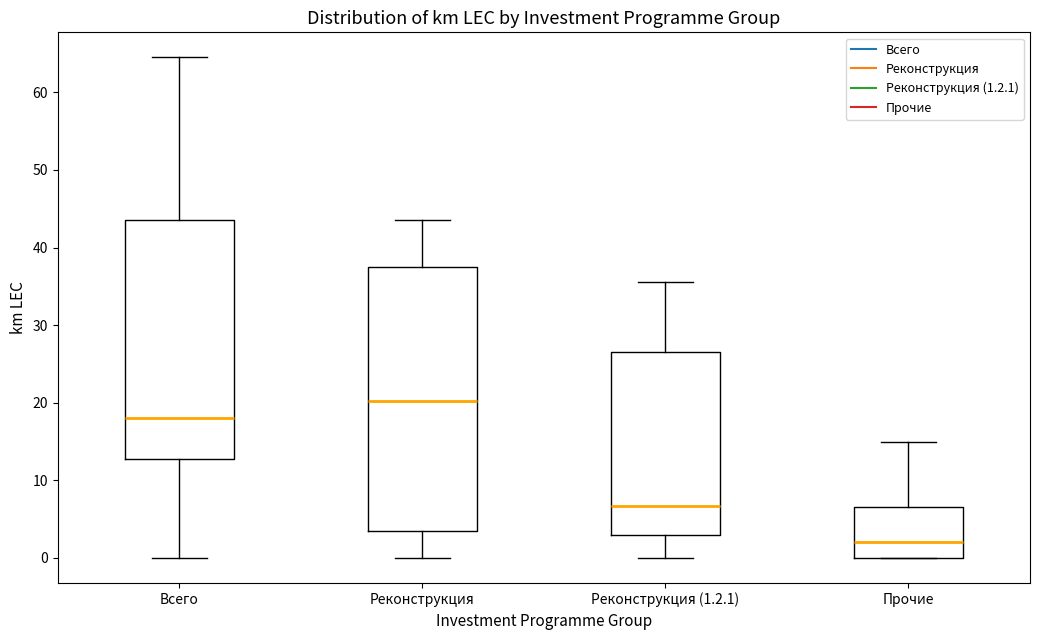

Reading left to right, transcribe this box plot: for each box, give where its median line is, the range the box spans, and where its two whiskers end, as read against the y-axis. The values are not printed on the chart, so give them approximately, as read against the axis.

Всего: median 18, box 13 to 44, whiskers 0 to 65
Реконструкция: median 20, box 4 to 38, whiskers 0 to 44
Реконструкция (1.2.1): median 7, box 3 to 27, whiskers 0 to 36
Прочие: median 2, box 0 to 7, whiskers 0 to 15